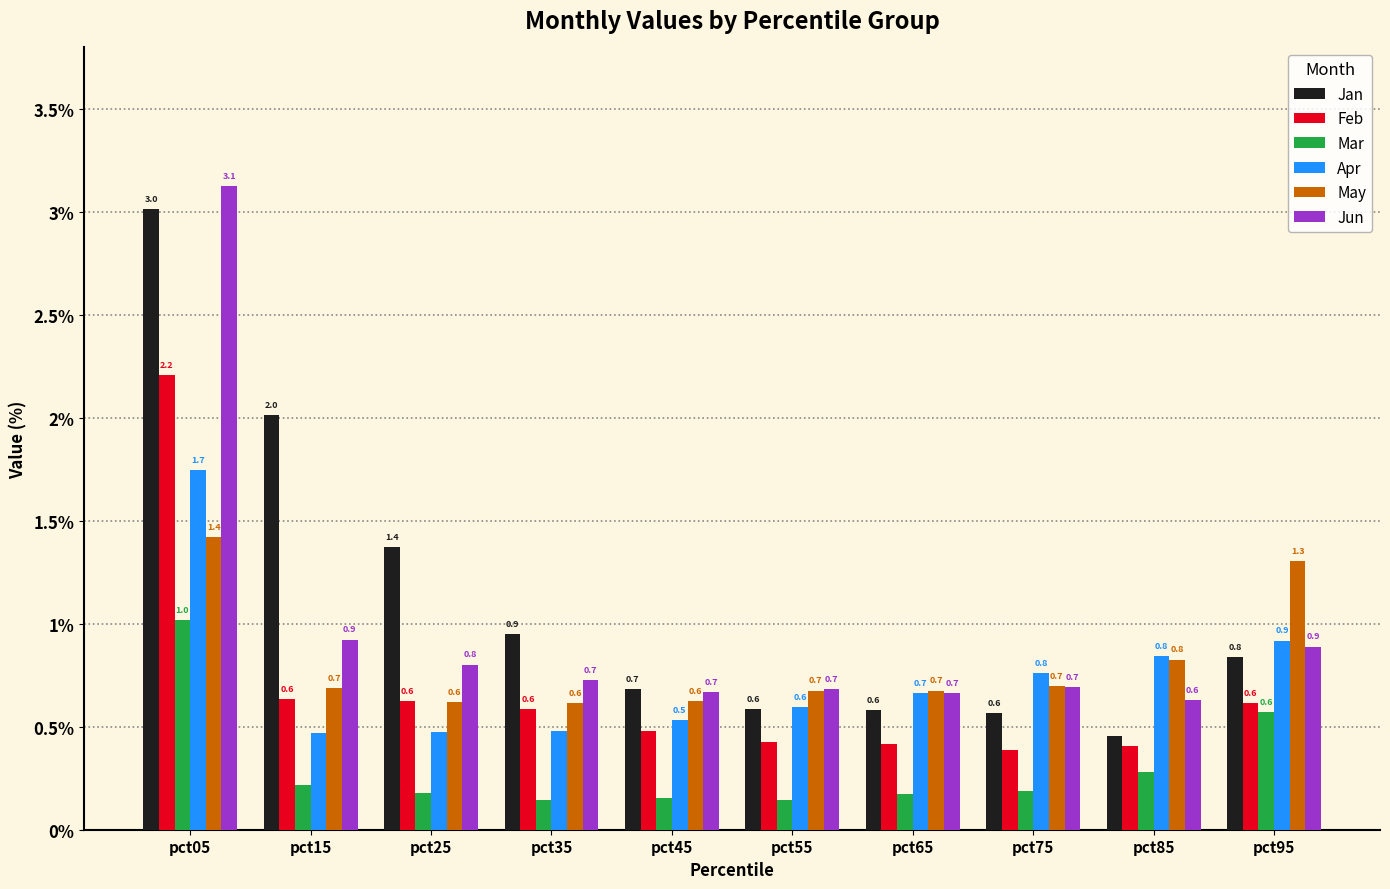

What is the greatest value displayed?

3.1